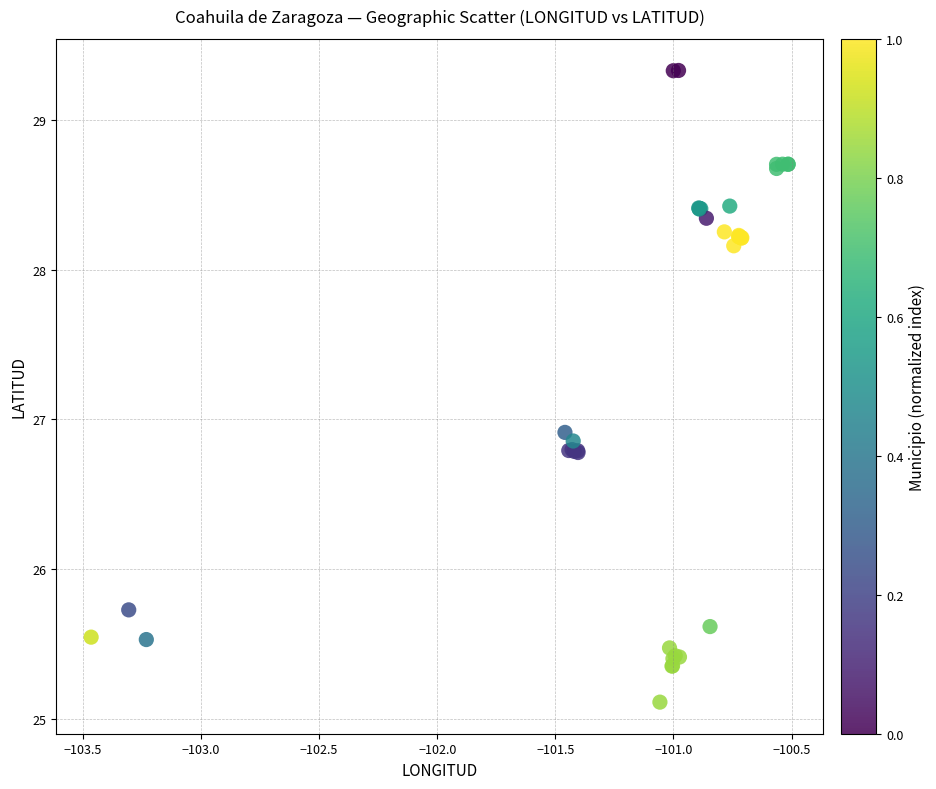

What Y value in the scatter plot is closest to 27?

26.9